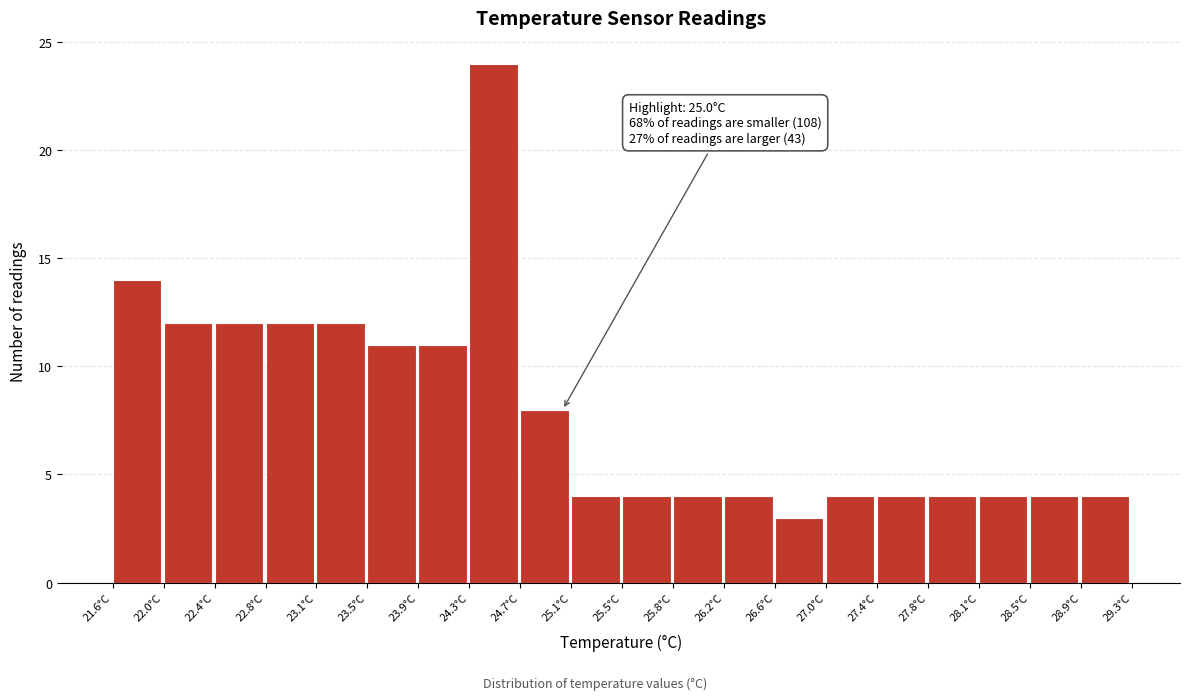

Which range on the x-axis has the tallest bar?

24.295 to 24.680